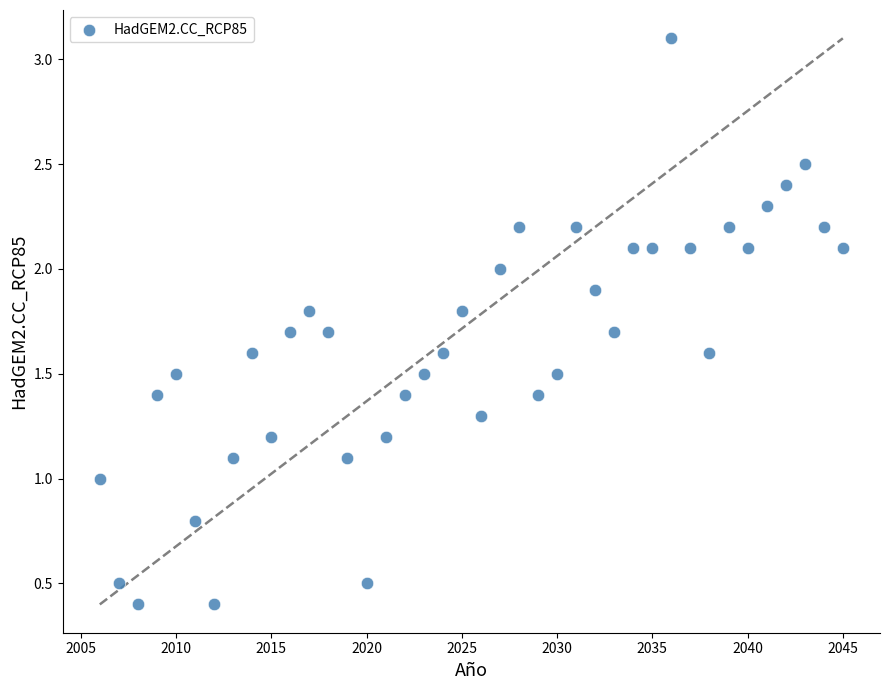

What is the range of X values (max minus min)?

39.0